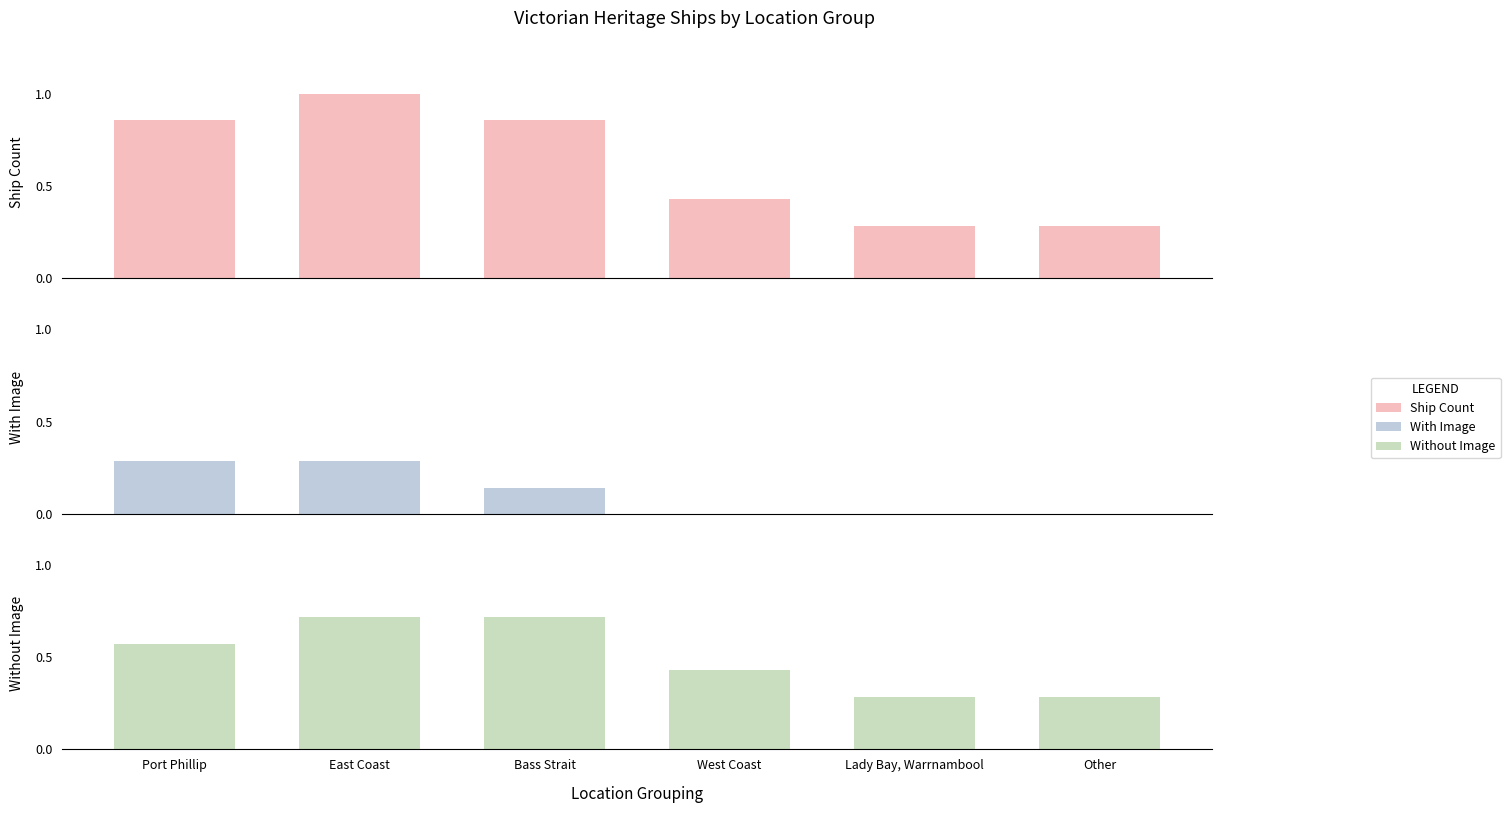

What is the label of the 3rd bar from the left?

Bass Strait